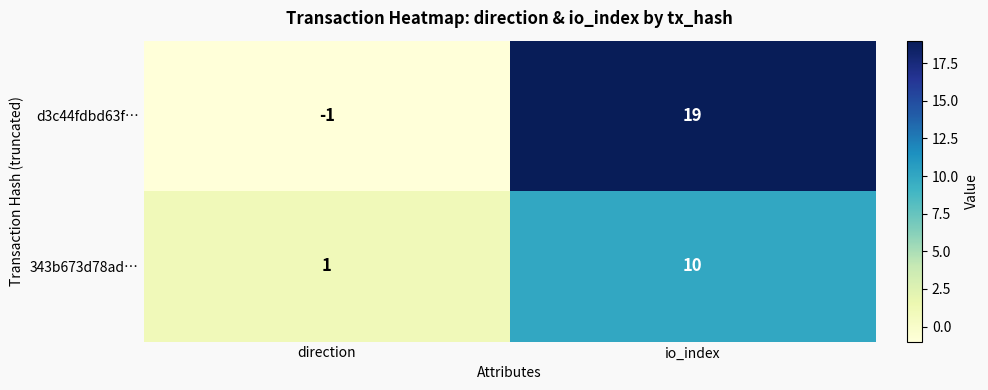

Reading left to right, extract all data points from this chart.

d3c44fdbd63f…: direction=-1	io_index=19
343b673d78ad…: direction=1	io_index=10